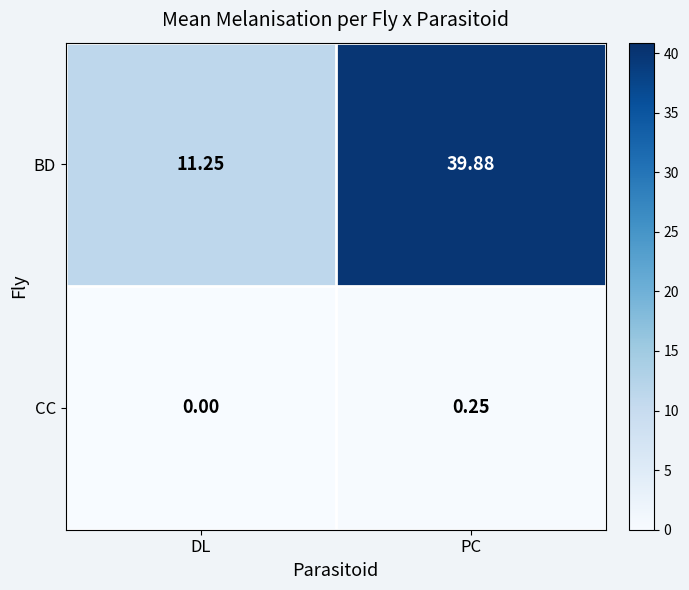

Which category has the highest value in the CC series?

PC